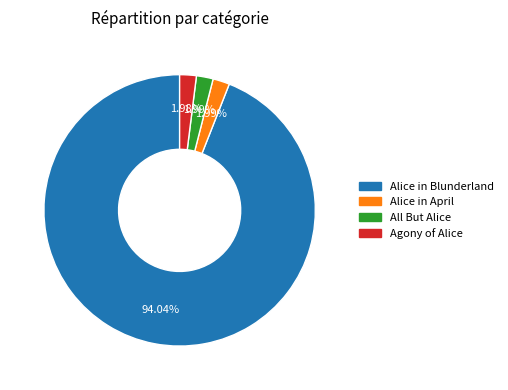

How many segments does this pie chart have?

4